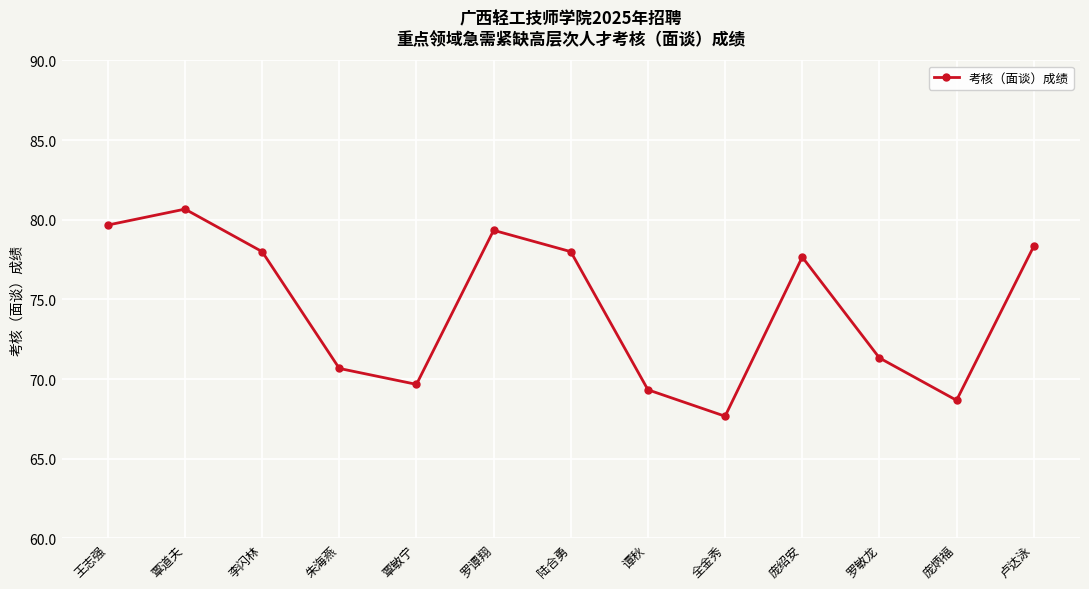

Approximately how many times larger is the value at 覃道夫 compared to 覃敏宁?

1.2